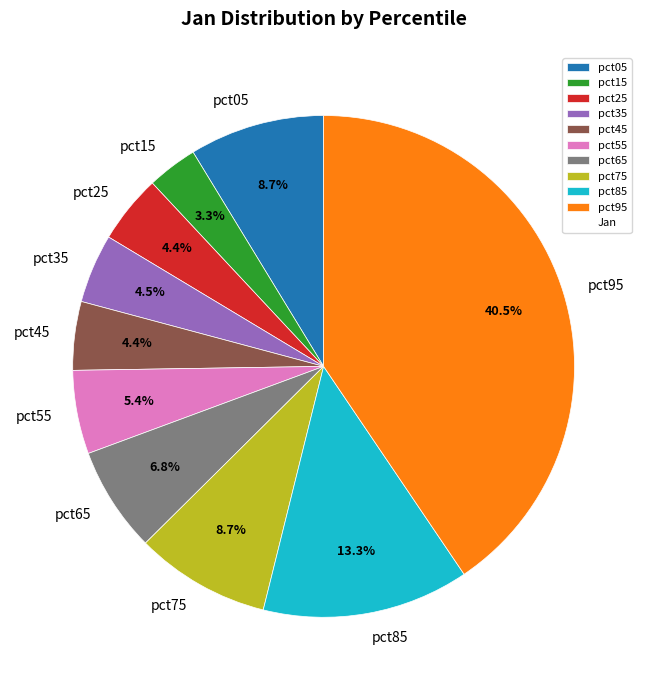

Between pct75 and pct55, which is larger?

pct75